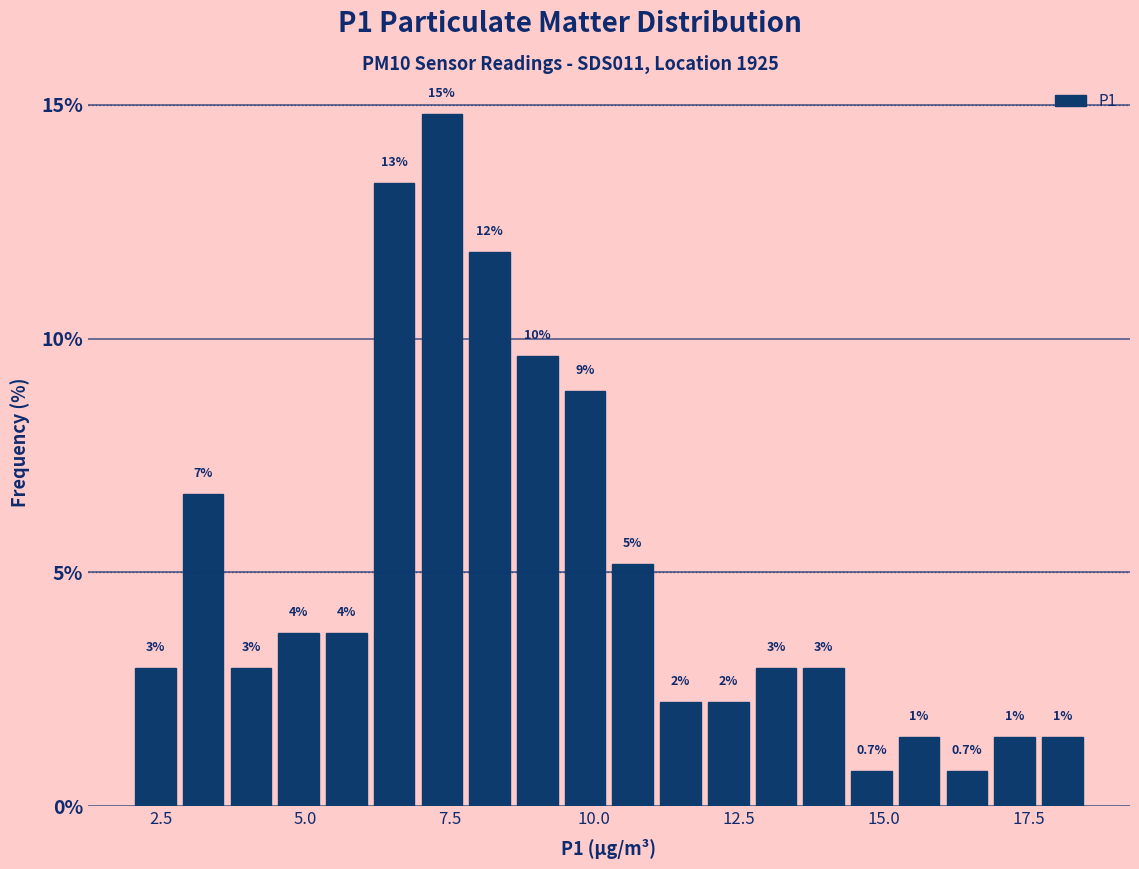

Around what value on the x-axis is the tallest bar? Give the approximate position of its centre, as read against the axis.

7.5